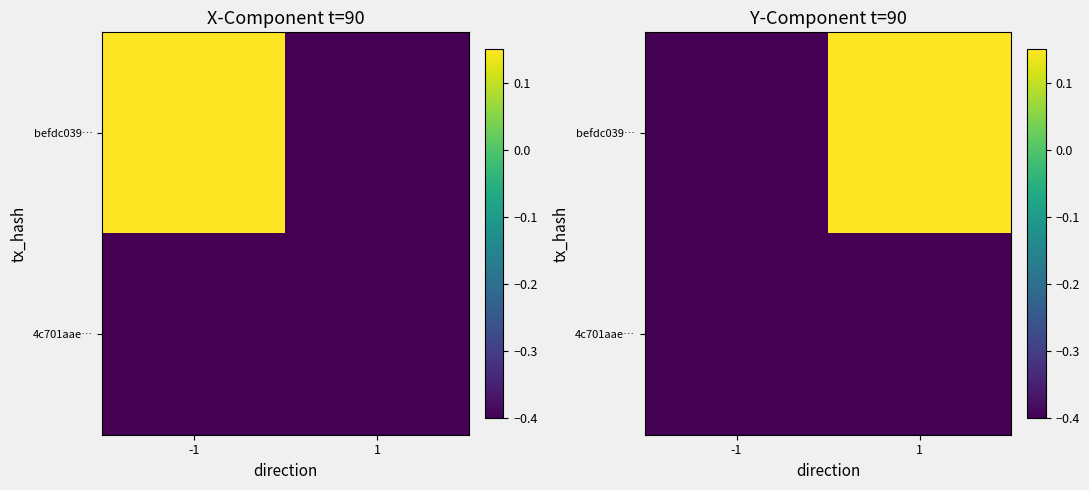

How many distinct data groups are displayed?

2